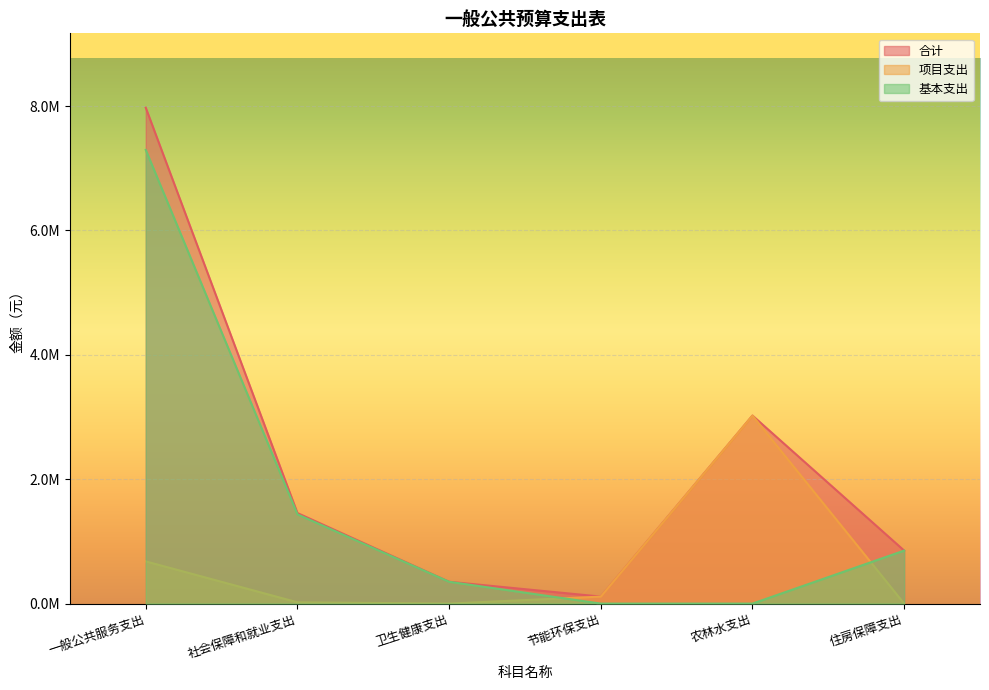

What is the total value across all series at 农林水支出?

6046960.0